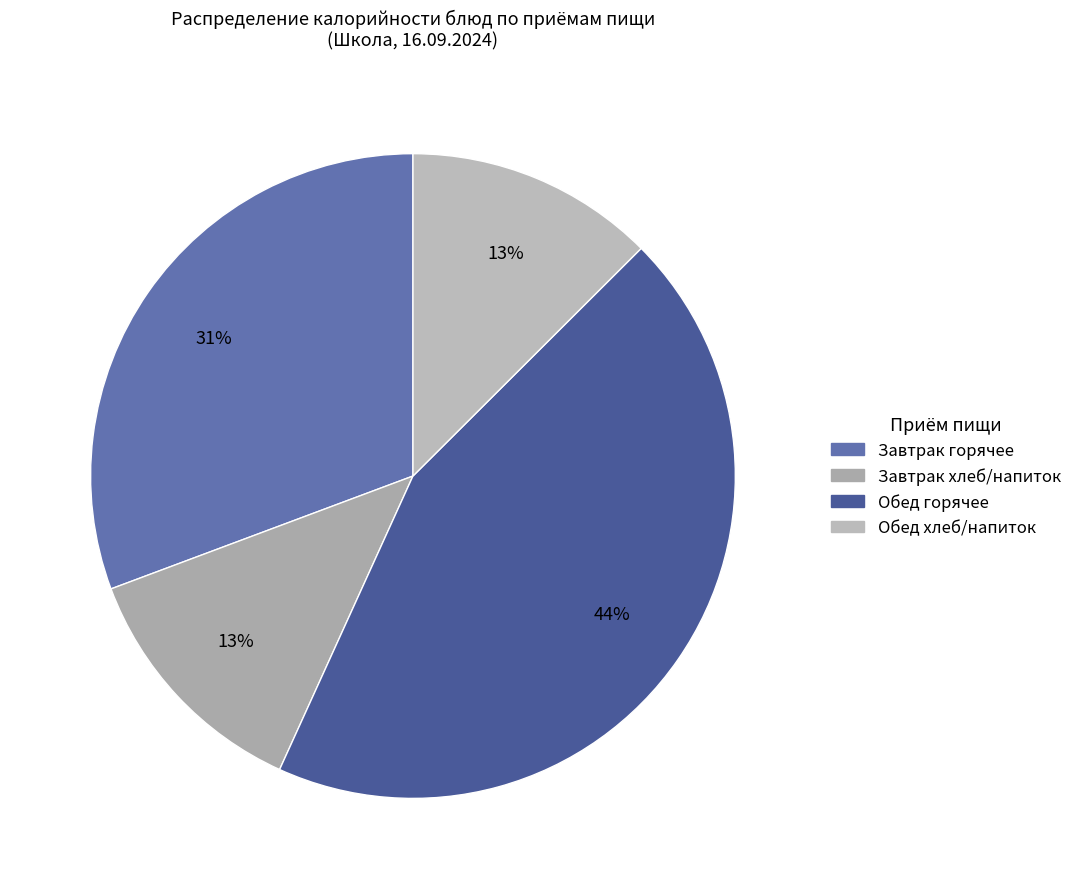

How many segments does this pie chart have?

4